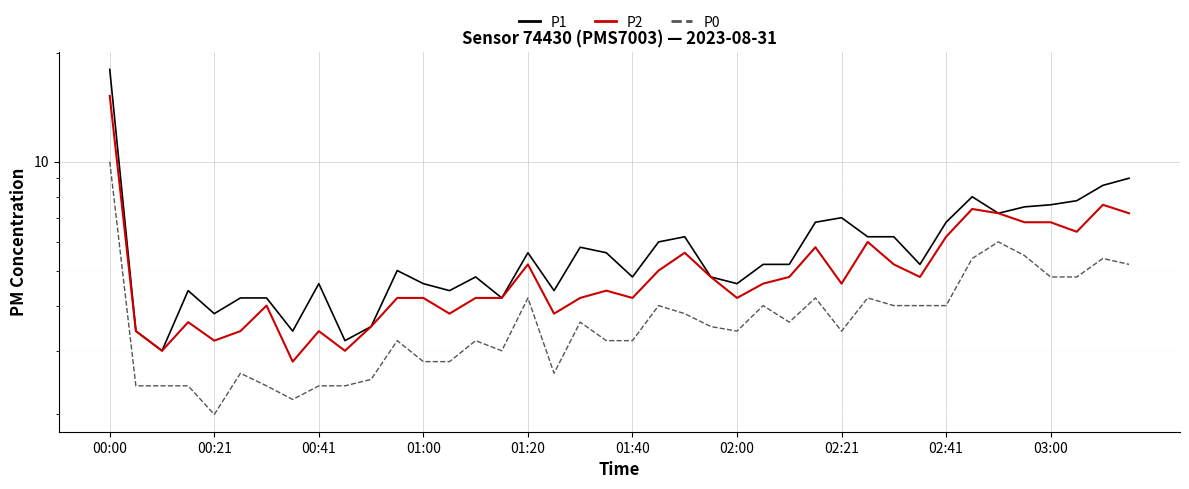

Which series has the largest range (max minus min)?

P1